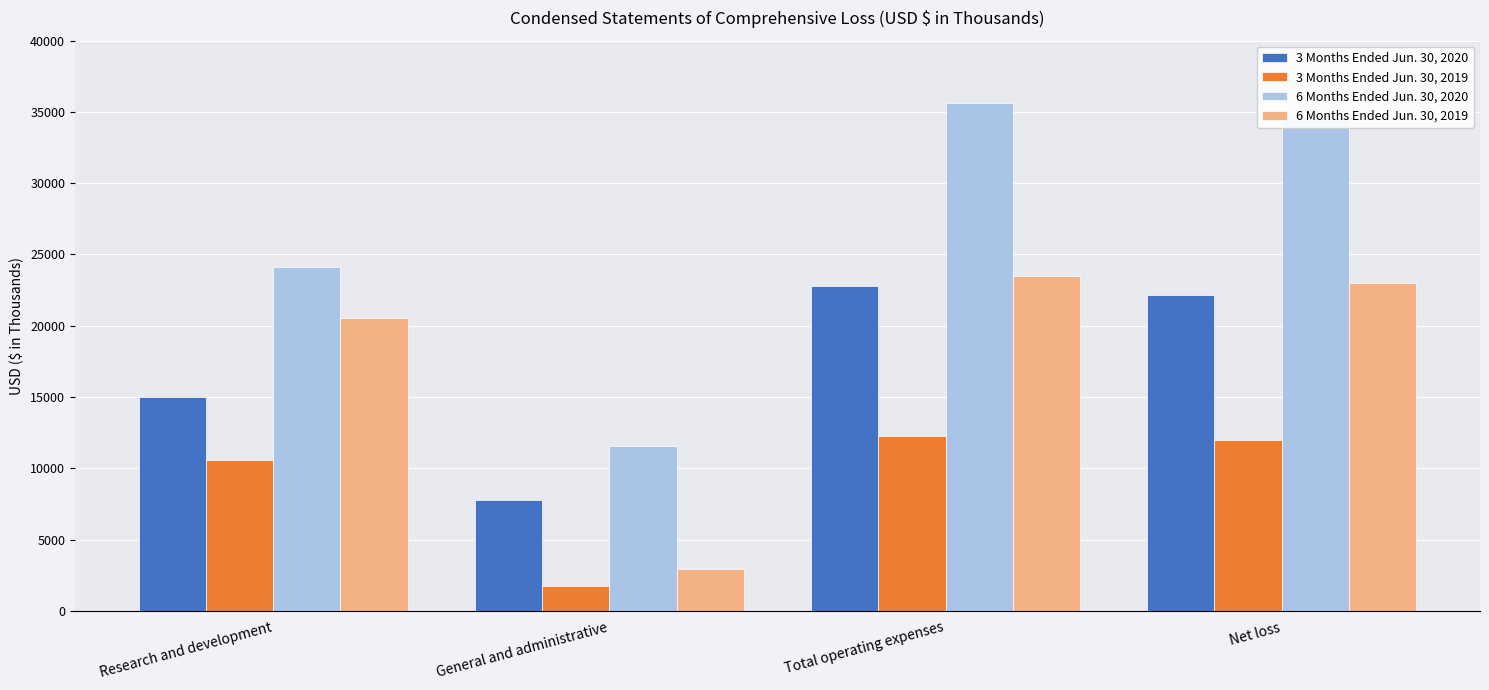

What is the sum of the 6 Months Ended Jun. 30, 2019 values at Research and development and General and administrative?

23516